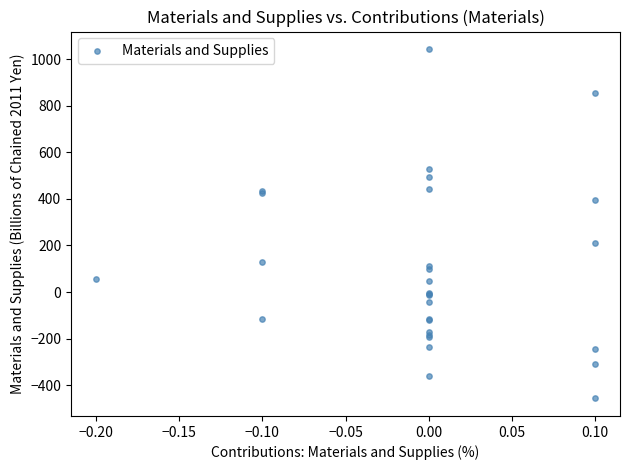

What Y value in the scatter plot is closest to 293?

210.7